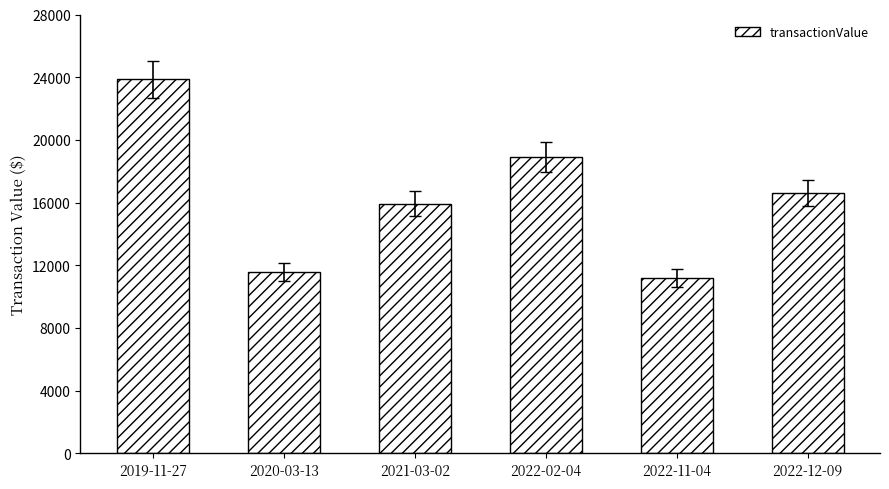

Are the bars grouped side by side (vs. stacked)?

No